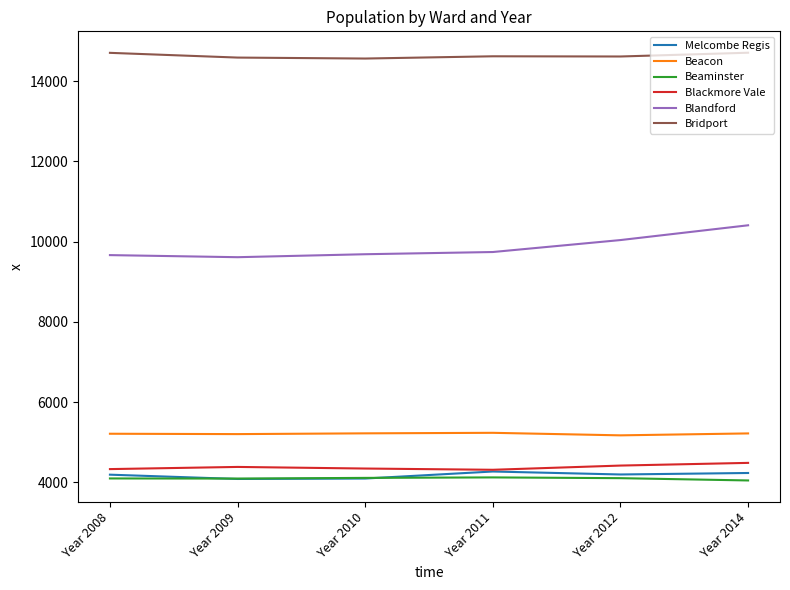

Where does the Bridport series first go above 14616?

Year 2008